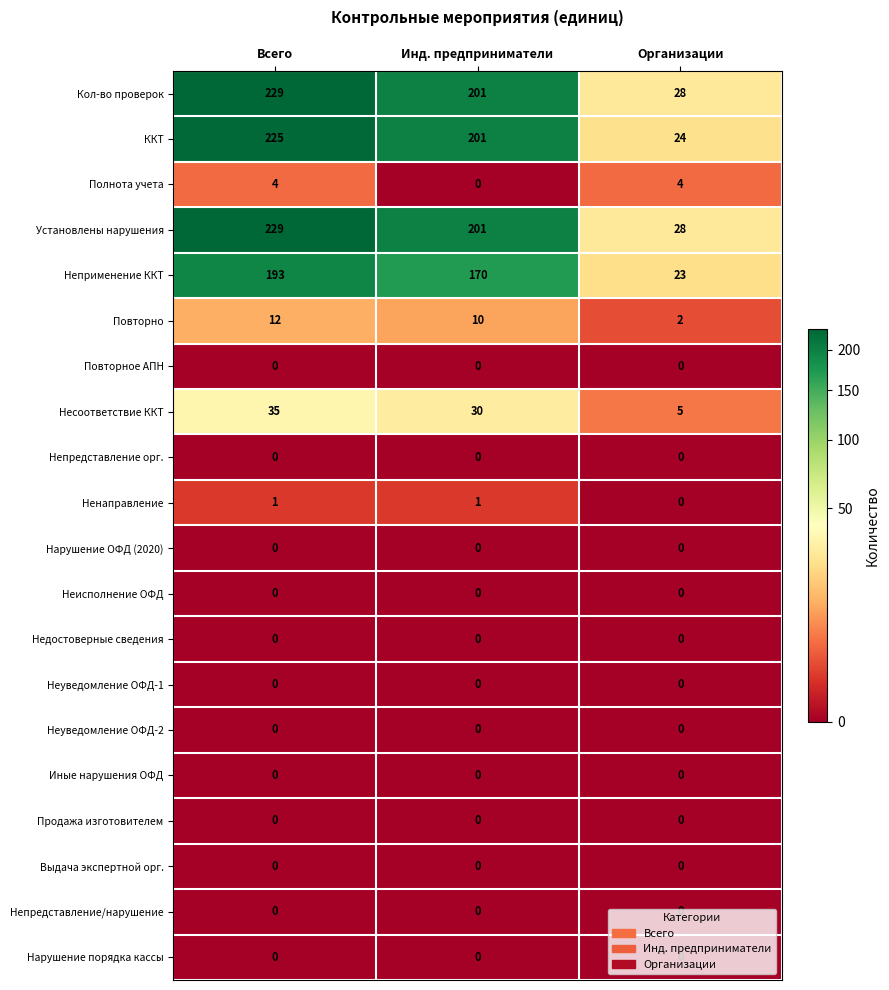

What is the spread (max minus min) of values at Всего?

229